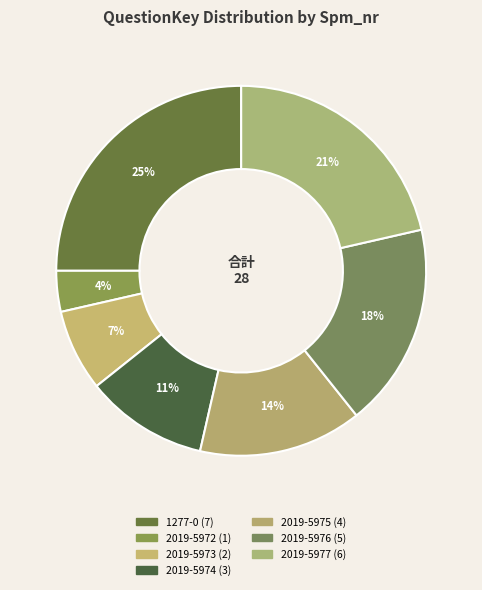

To the nearest percent, what percentage of the pie is 2019-5973?

7%